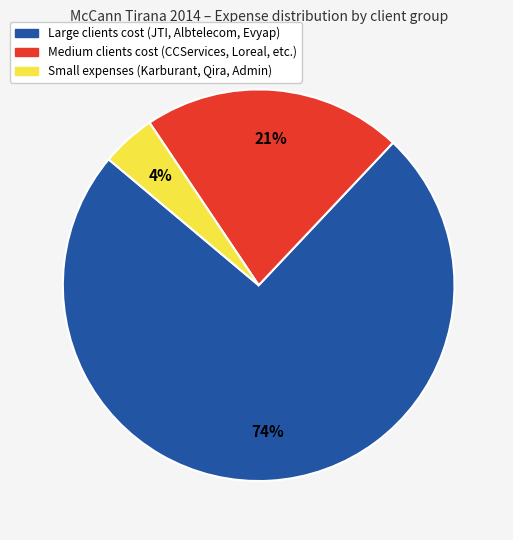

Is there a majority slice in this chart?

Yes